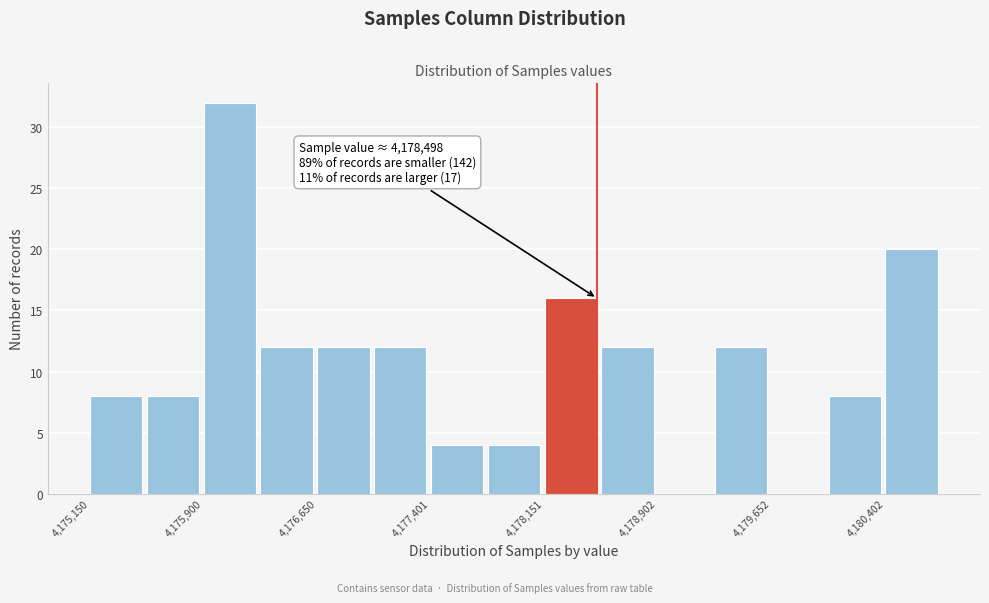

Read against the x-axis, roughly where is the centre of the tallest bar?

4176100